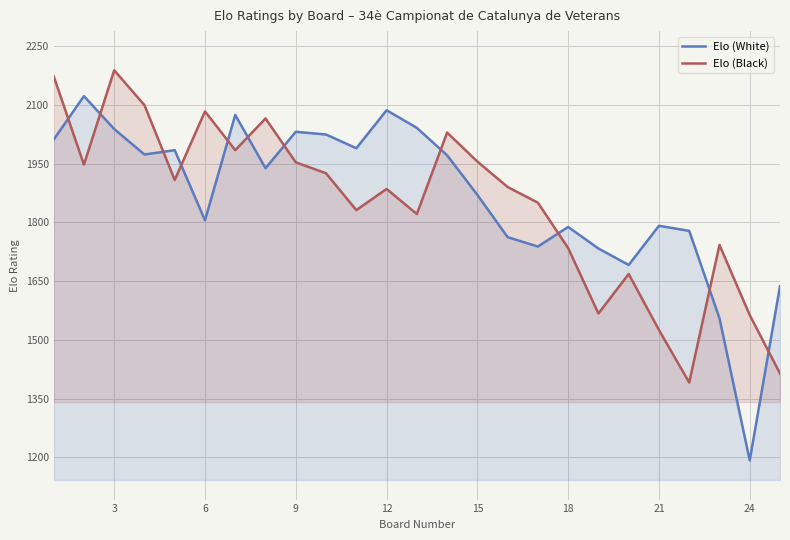

What is the total value across all series at 24?

2755